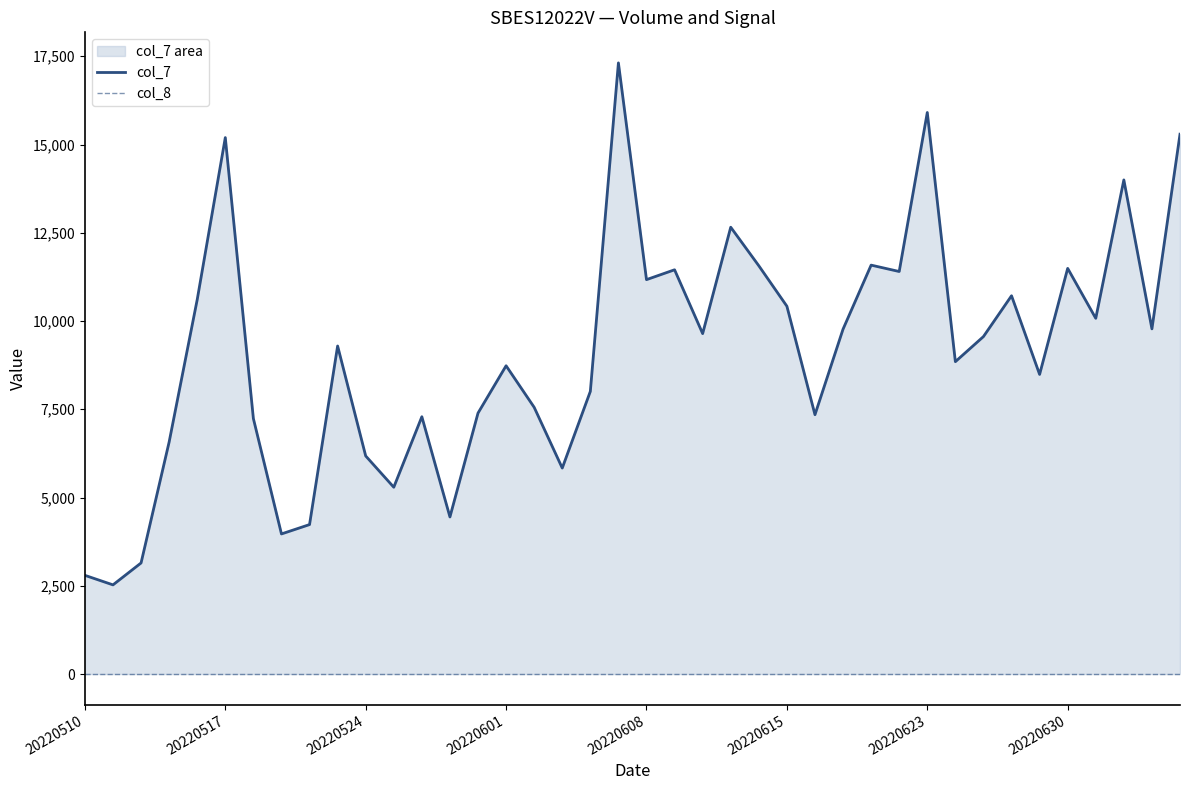

Which category has the highest value in the col_7 series?

19